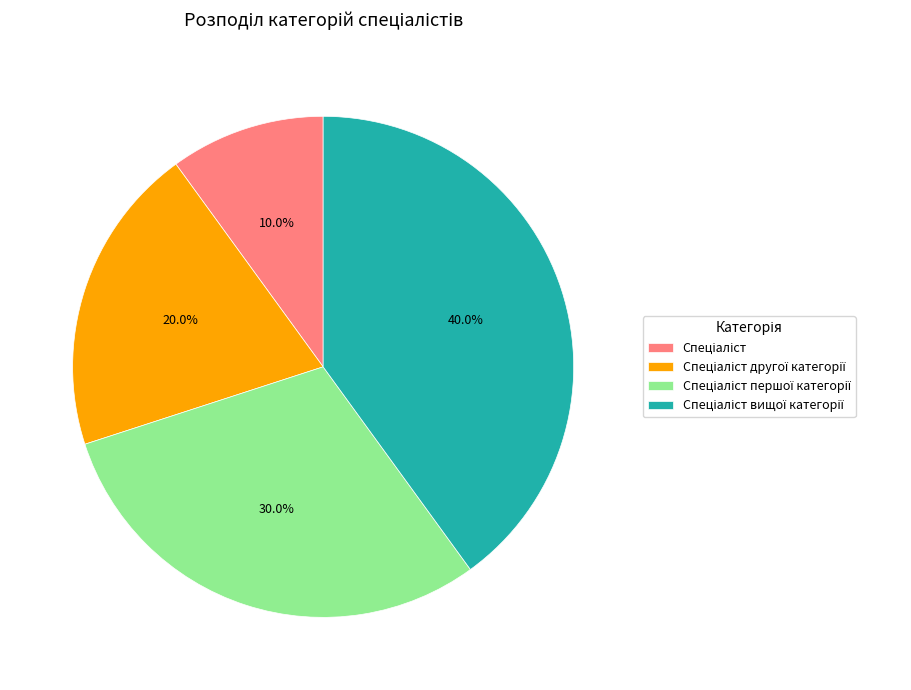

Is there any slice that represents more than half of the pie?

No